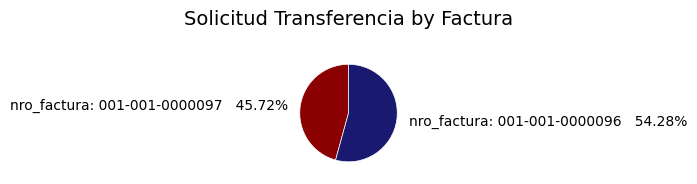

Is there a majority slice in this chart?

Yes